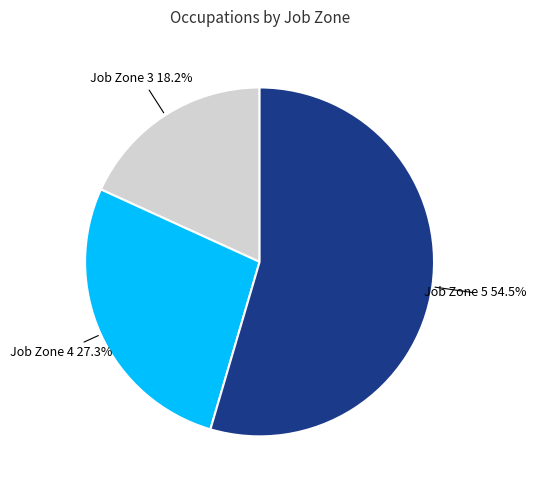

Which category has the smallest portion of the pie?

Job Zone 3